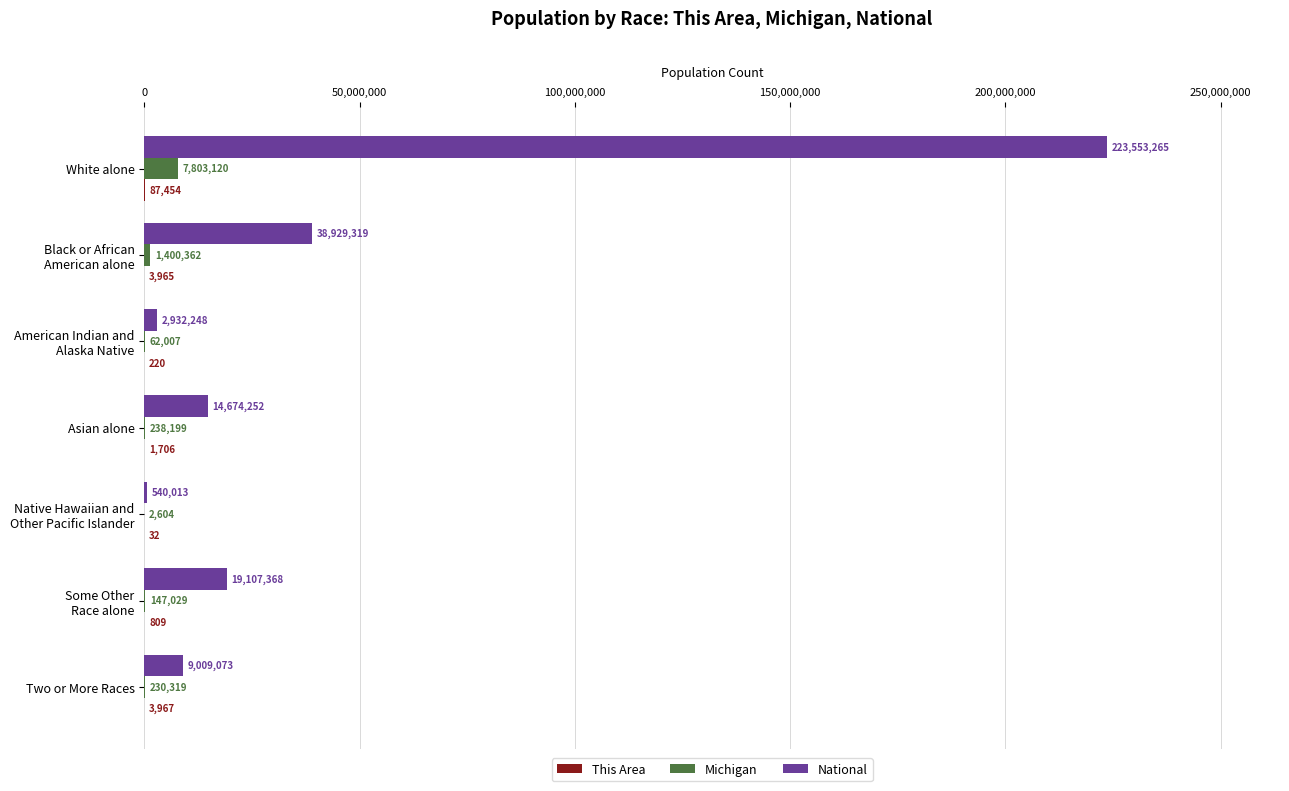

What is the greatest value displayed?

223553265